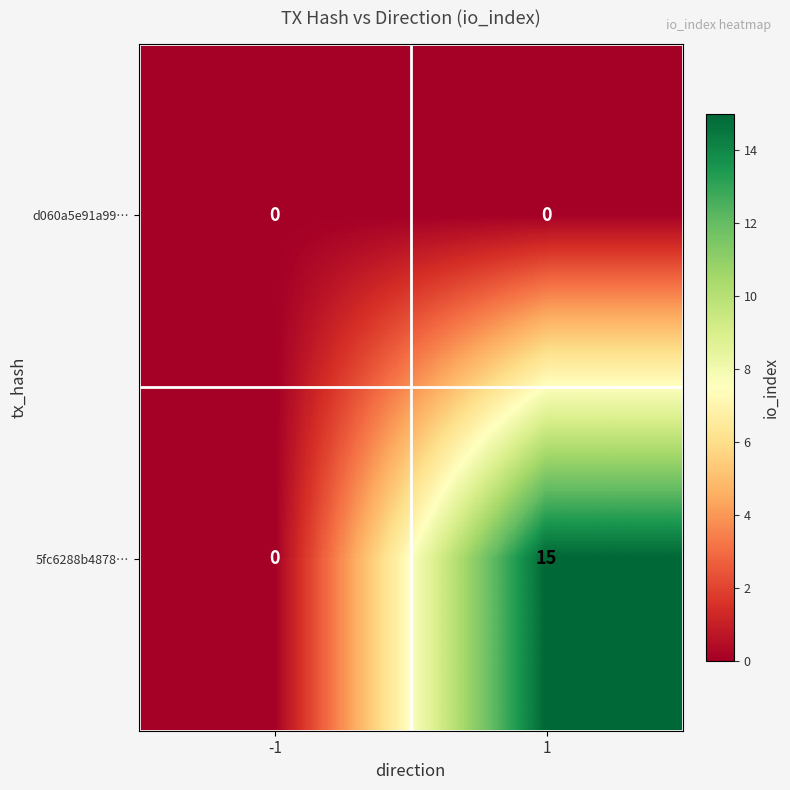

Which label corresponds to the largest value in the chart?

1